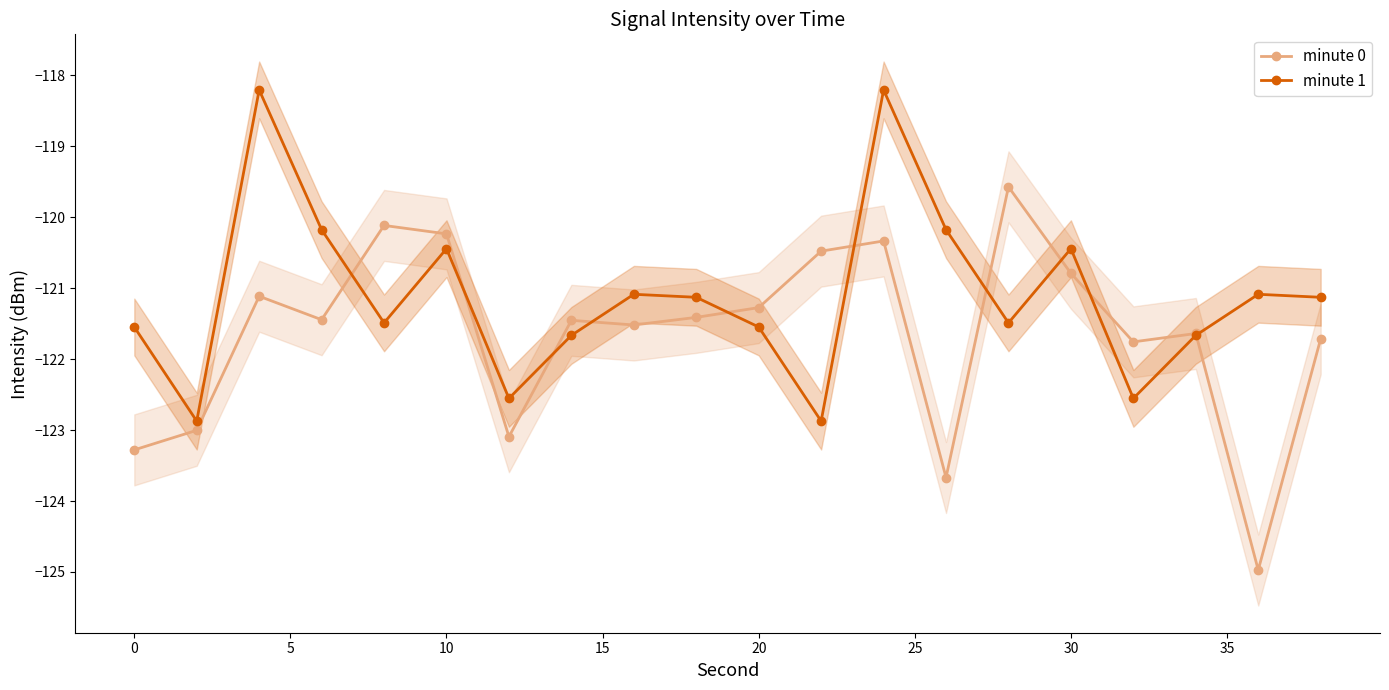

What is the difference between the second highest and minimum values in the minute 1 series?

4.7